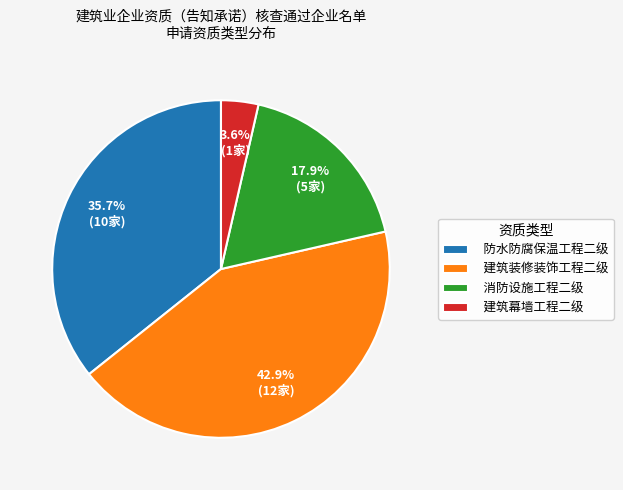

Which slice is the smallest?

建筑幕墙工程二级